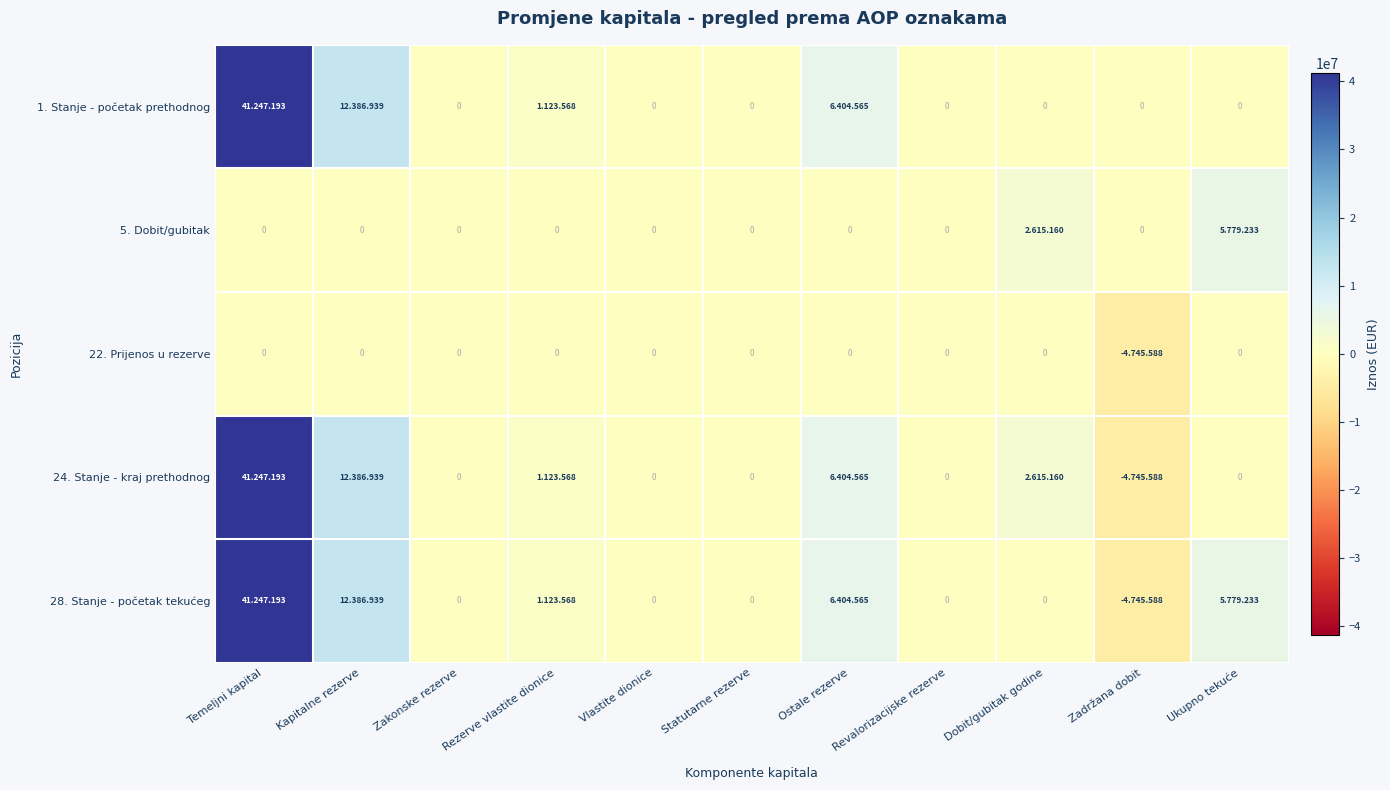

What is the average value of the 22. Prijenos u rezerve series?

-431417